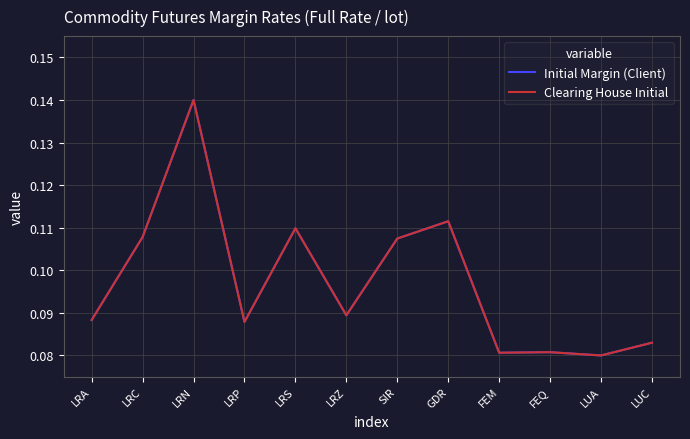

Which label corresponds to the largest value in the chart?

LRN